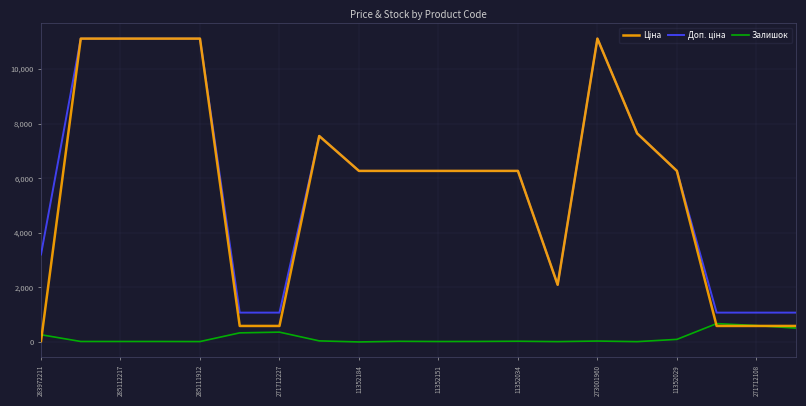

How many categories are shown in the chart?

20